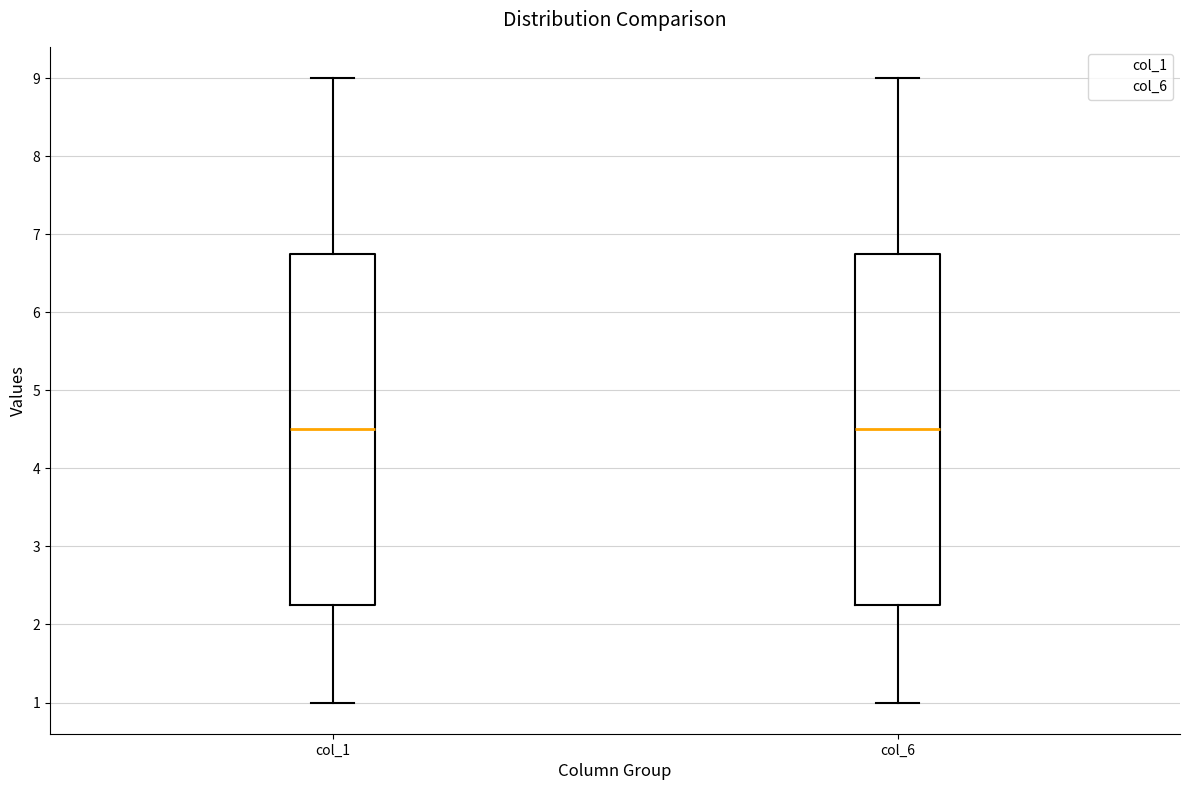

Where does the upper whisker of the box for col_6 end on the y-axis? The values are not printed on the chart, so give them approximately, as read against the axis.

9.0